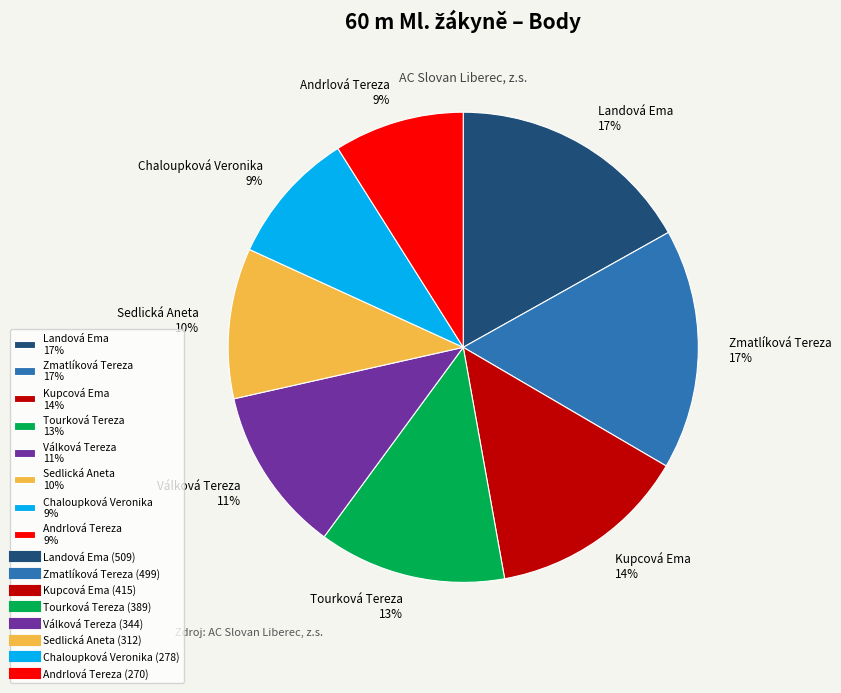

Approximately how many times larger is the value at Tourková Tereza 13% compared to Kupcová Ema 14%?

0.9